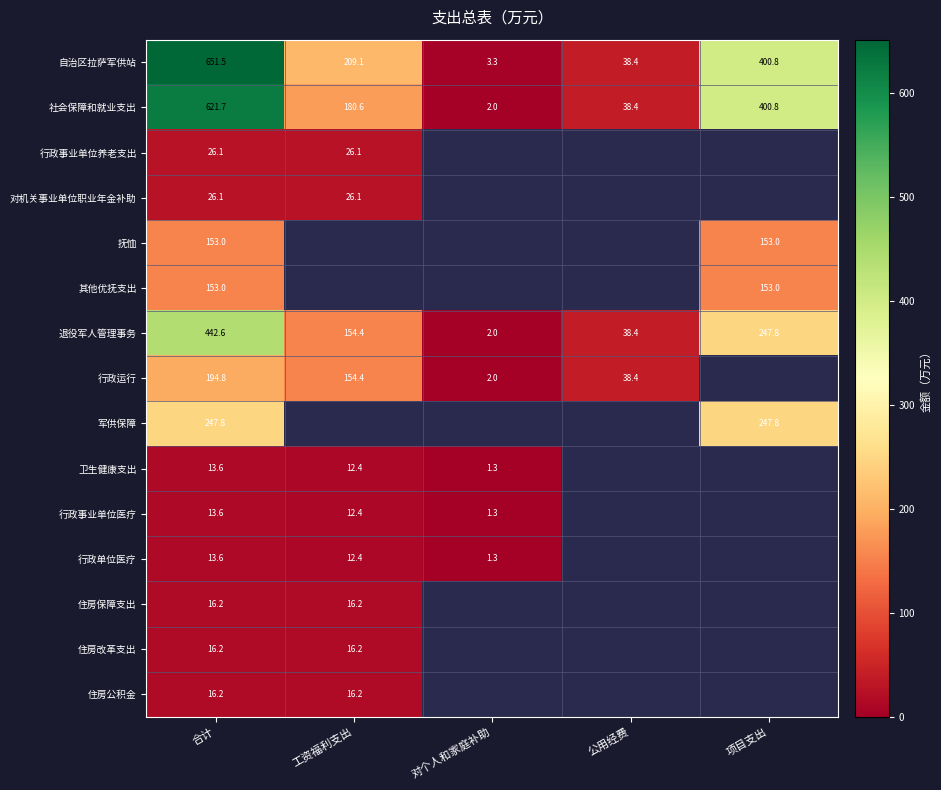

At which label is 自治区拉萨军供站 closest to 327?

项目支出